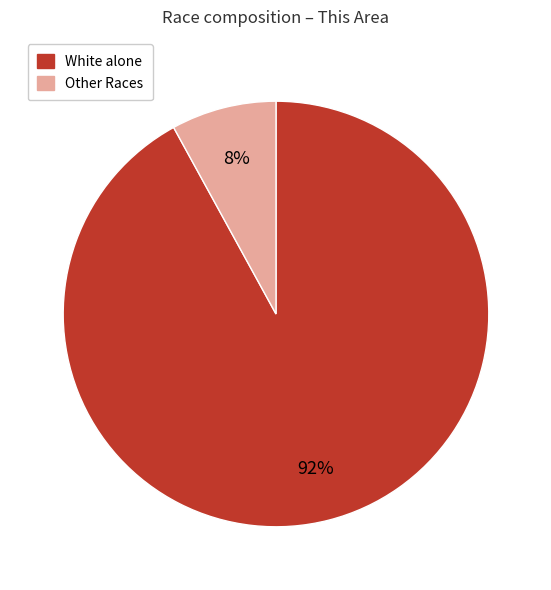

Does any single category account for the majority?

Yes